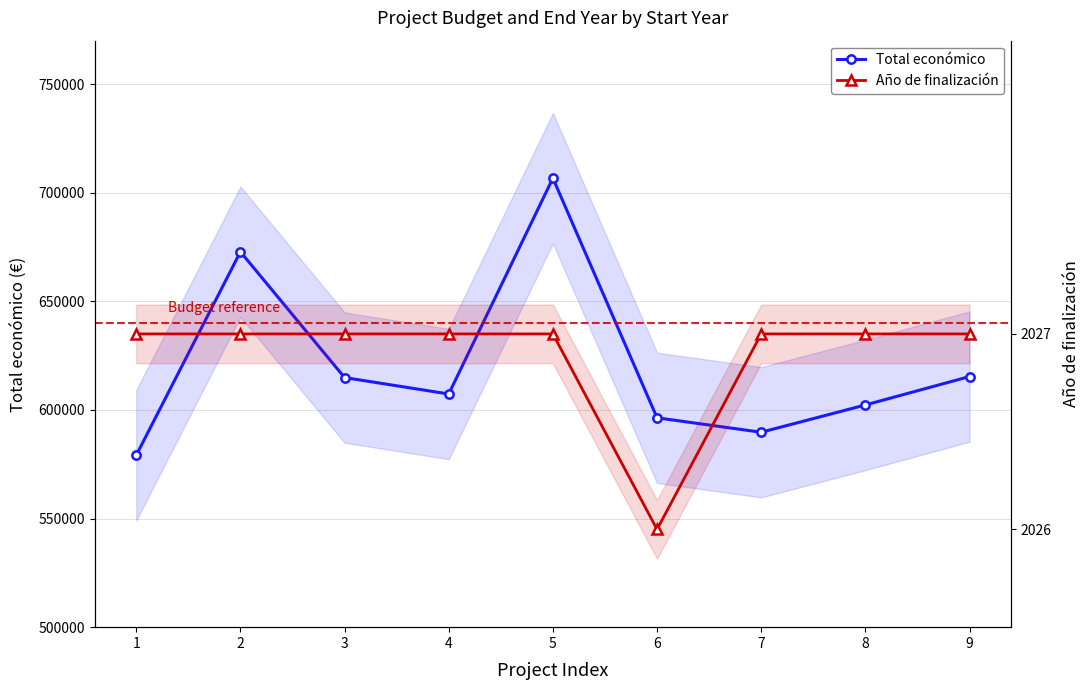

Reading left to right, what are all the values shown in this chart?

Total económico: 1=579152.0	2=672807.0	3=614907.0	4=607342.0	5=706697.0	6=596384.0	7=589731.0	8=602295.4	9=615375.0
Año de finalización: 1=2027.0	2=2027.0	3=2027.0	4=2027.0	5=2027.0	6=2026.0	7=2027.0	8=2027.0	9=2027.0